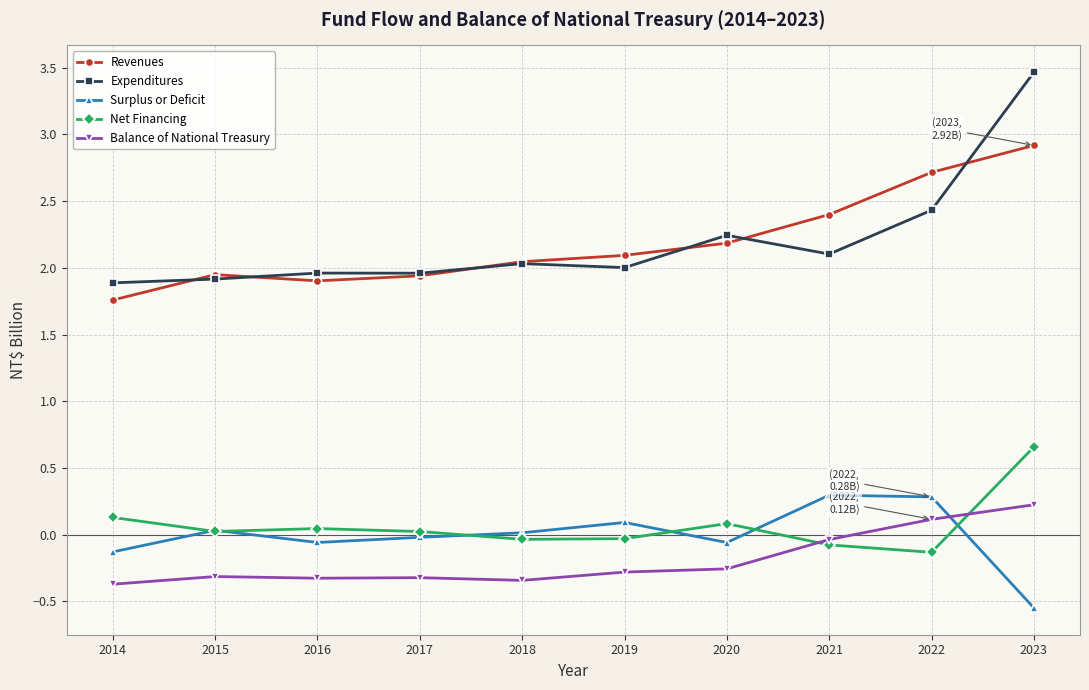

True or false: Revenues and Net Financing cross at least once.

False